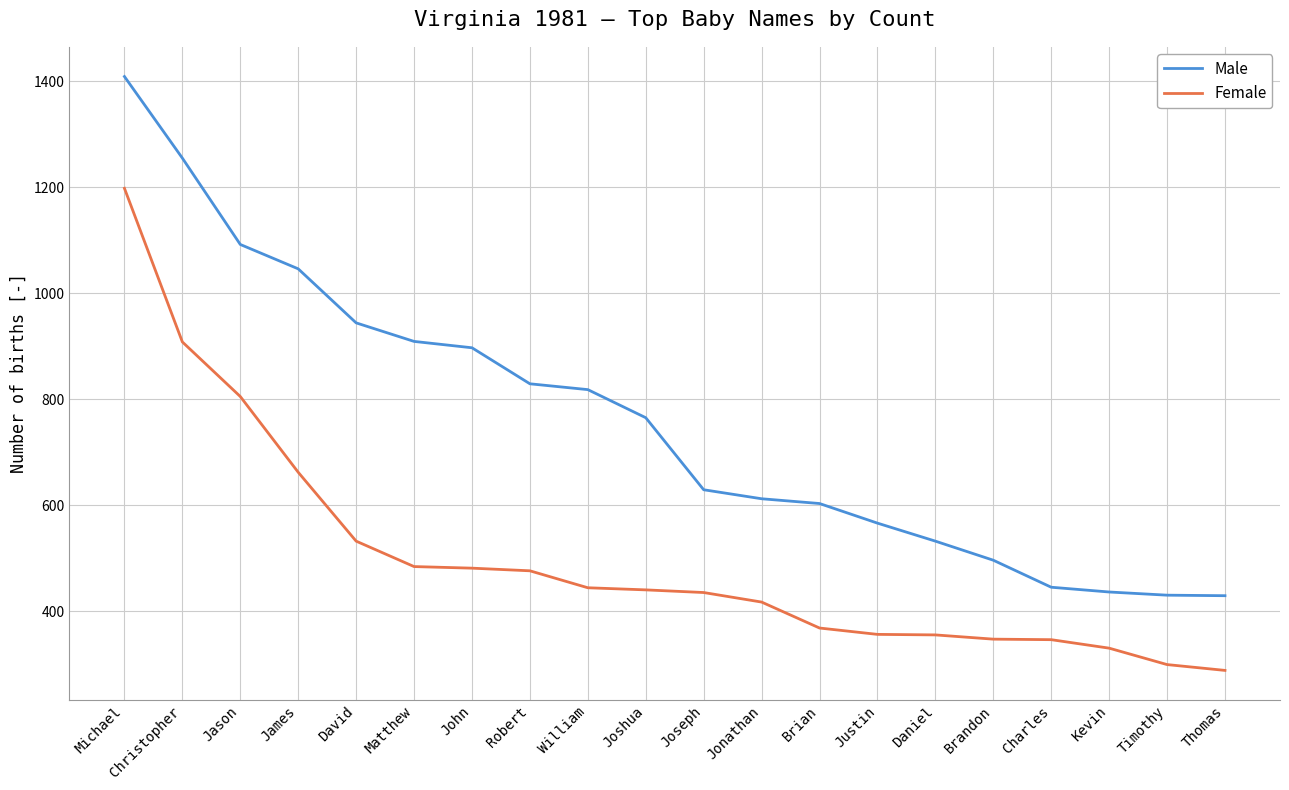

At how many categories does at least one series exceed 383?

20